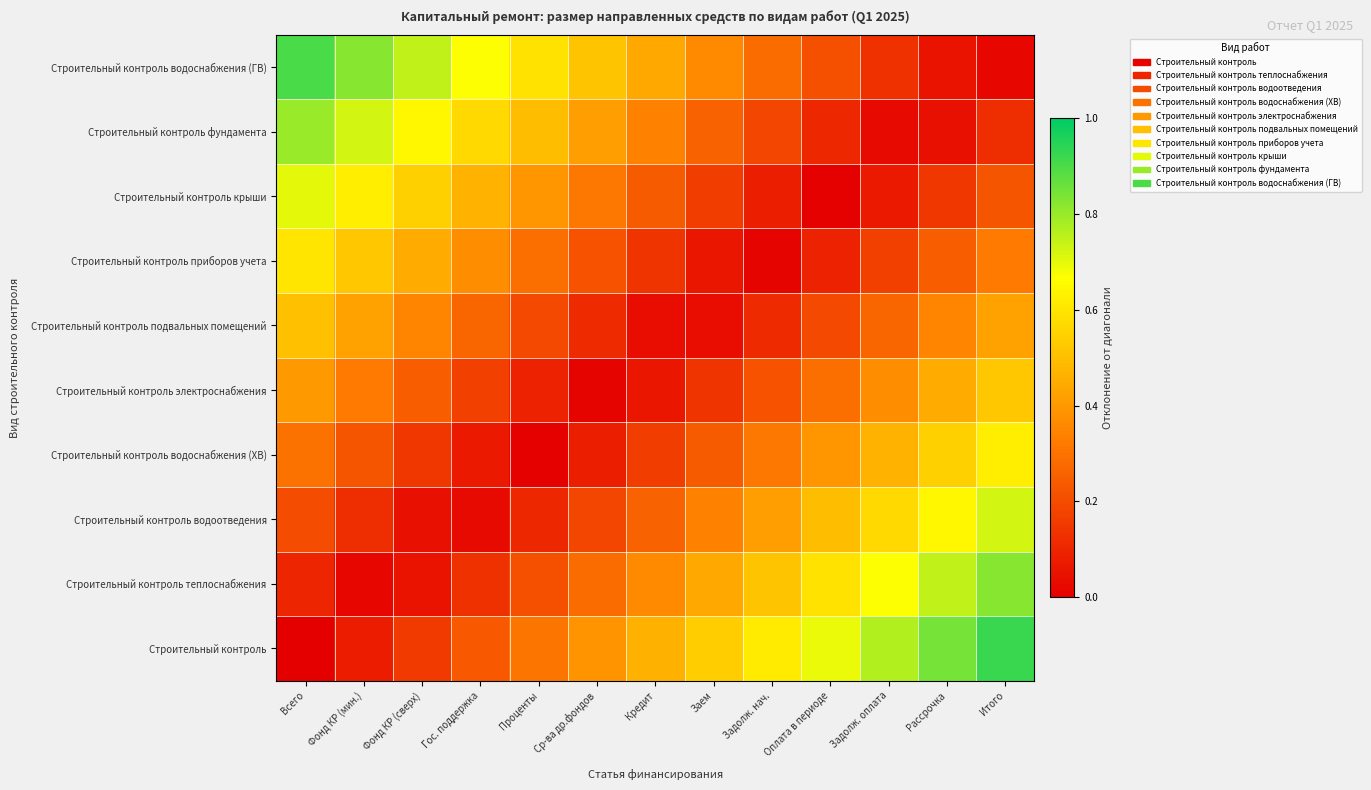

Read the value at Гос. поддержка.

0.7